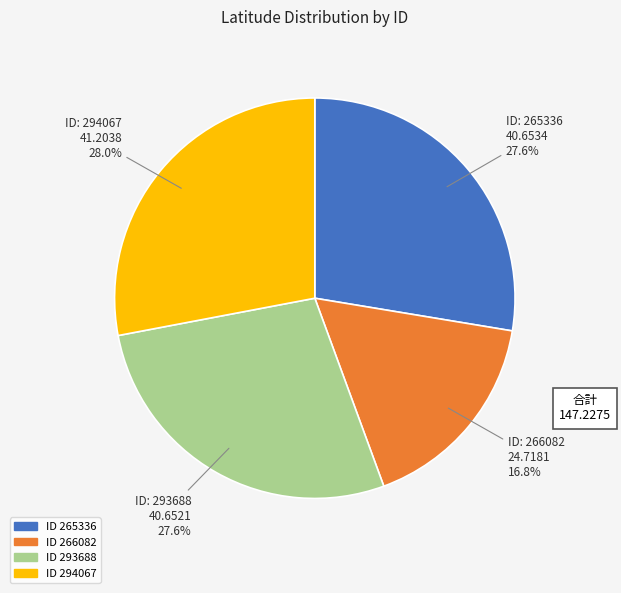

Does any single category account for the majority?

No